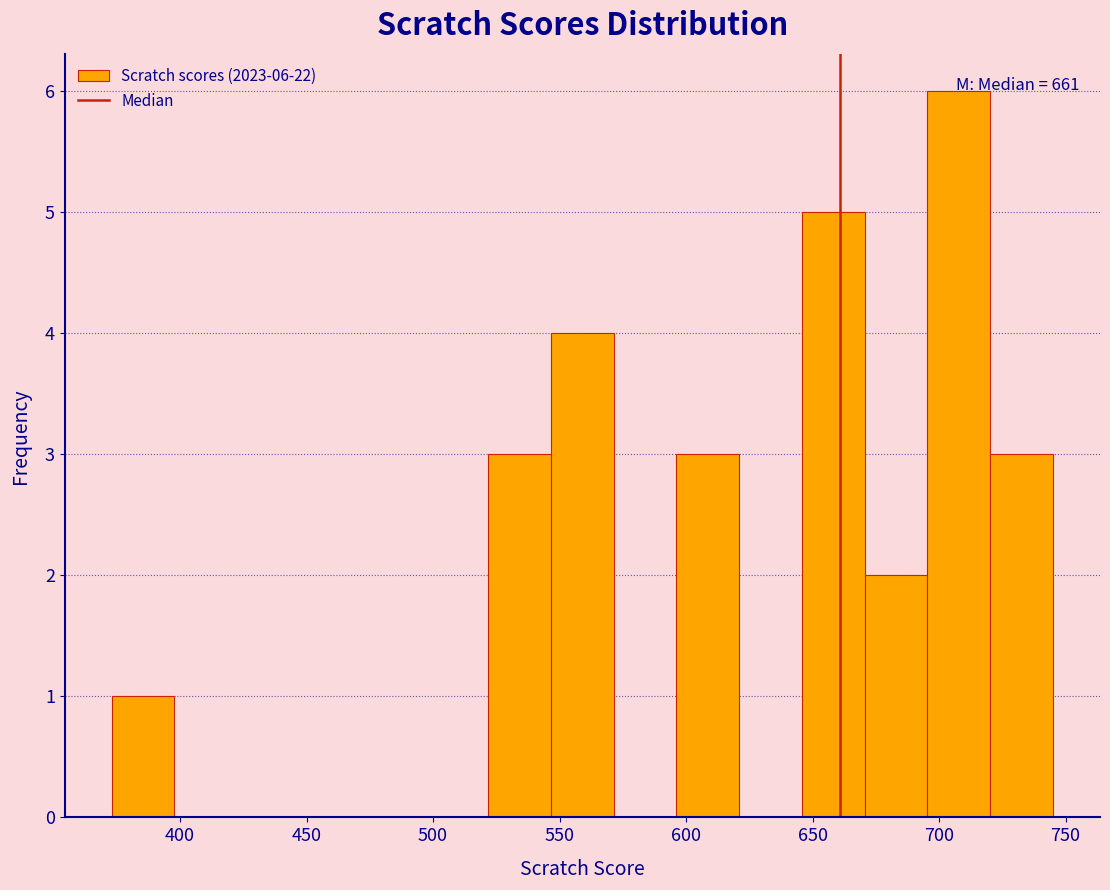

Over which range of the x-axis is the bar tallest?

695 to 720